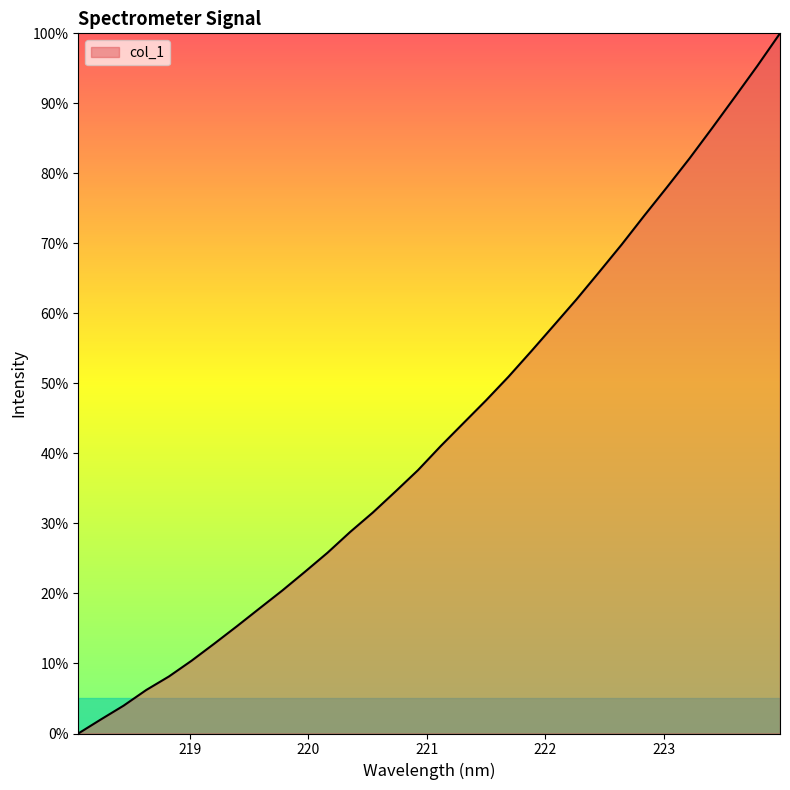

What is the maximum value shown in the chart?

100.0